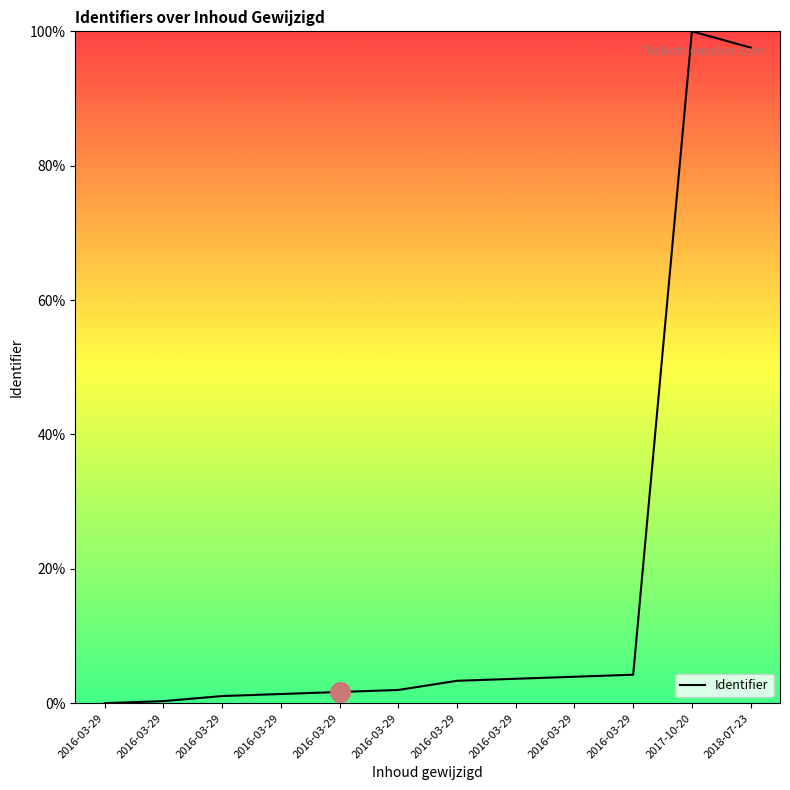

What is the change in value from 2016-03-29 to 2016-03-29?

+1.1